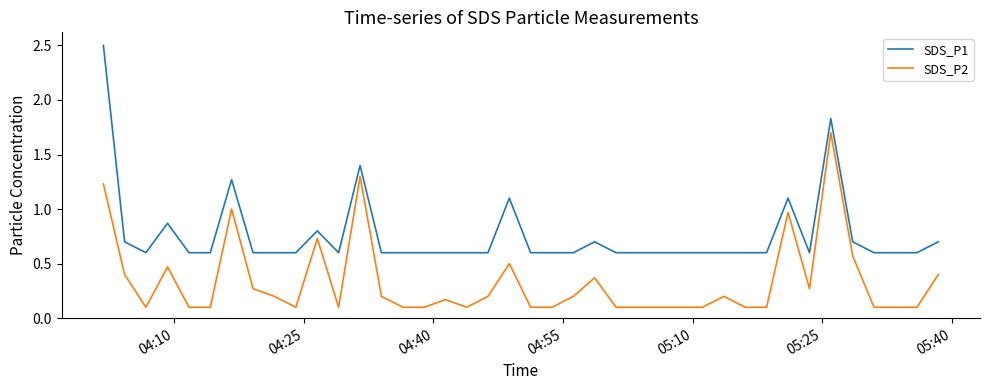

What is the maximum value for SDS_P2?

1.7